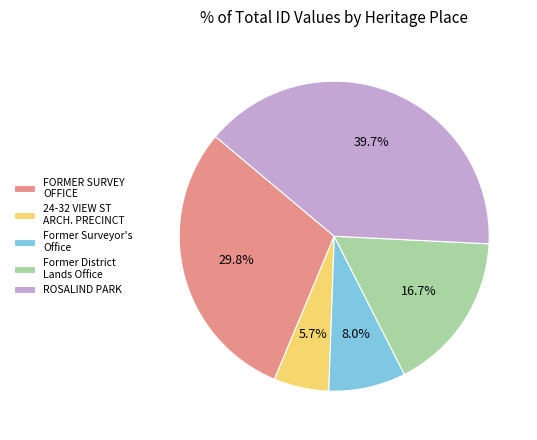

To the nearest percent, what is the difference between the ROSALIND PARK and Former District Lands Office slice percentages?

23%